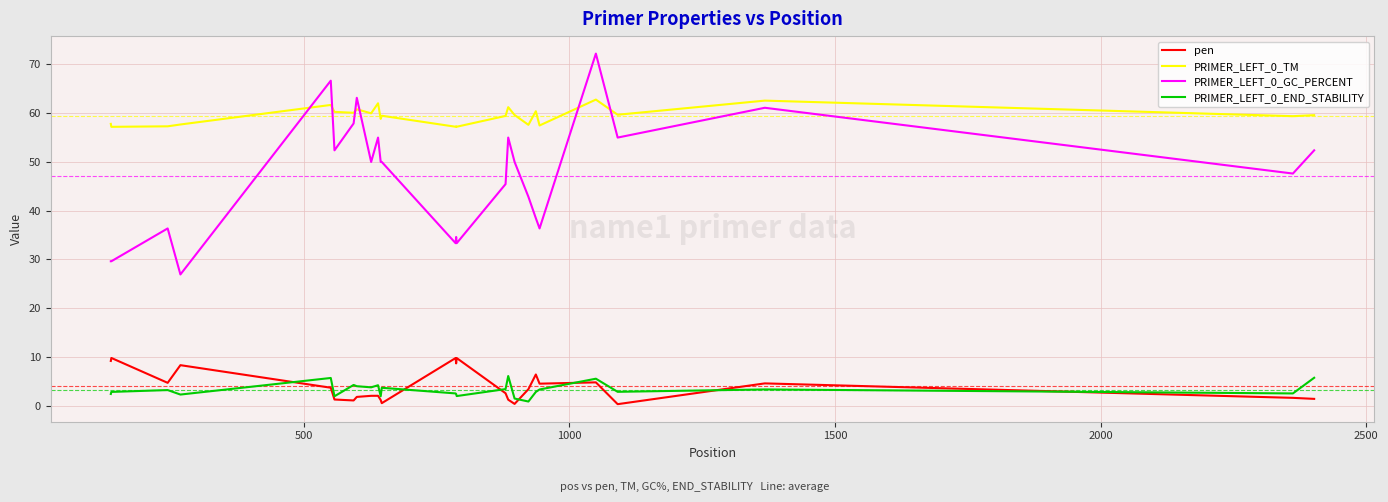

What is the lowest value of the PRIMER_LEFT_0_GC_PERCENT series?

26.9